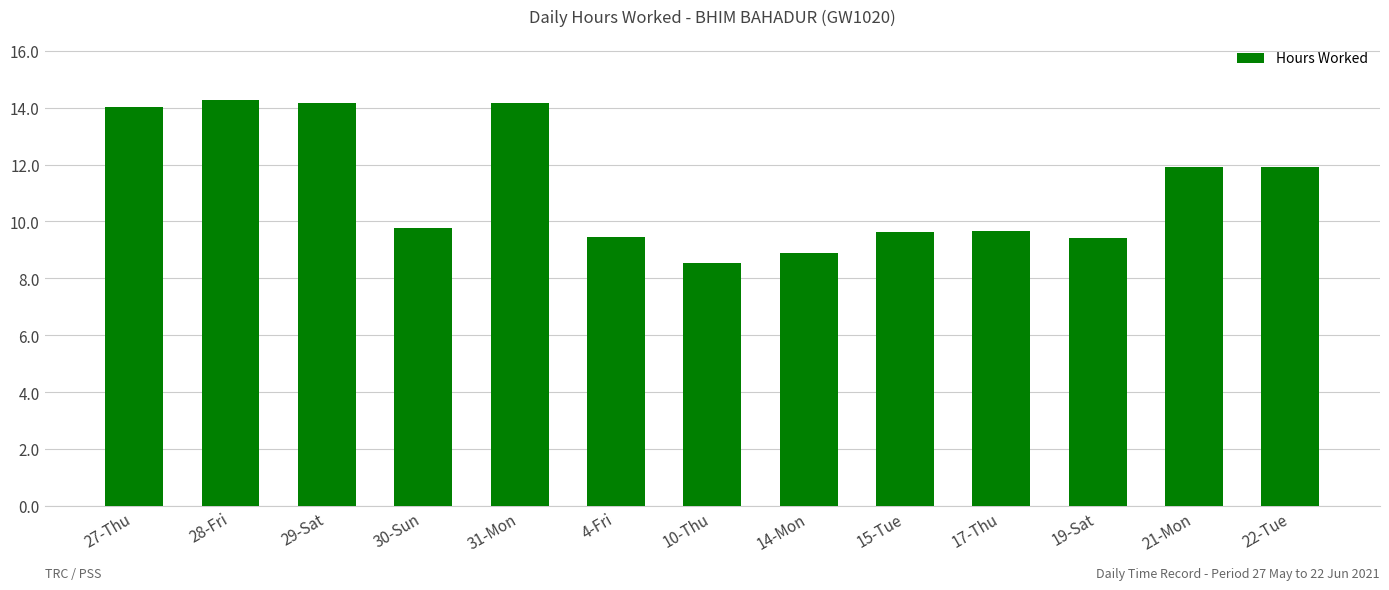

The value at 29-Sat is 14.2. True or false?

True